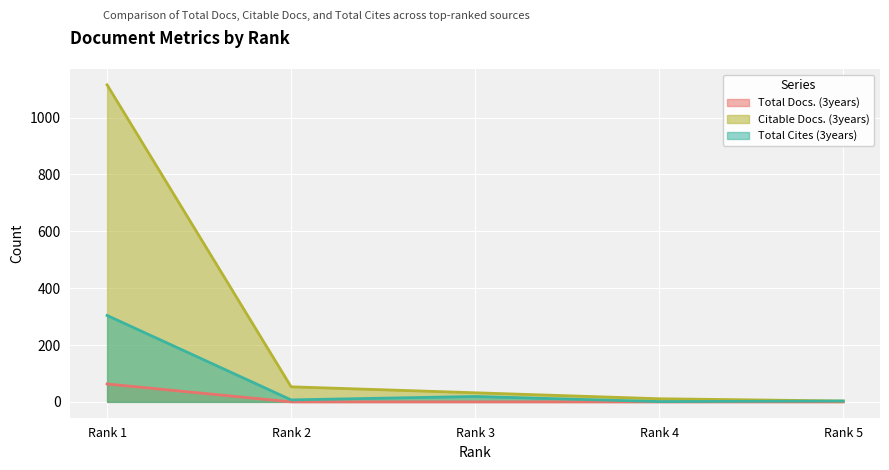

The Total Cites (3years) series shows 5 at Rank 2. True or false?

False